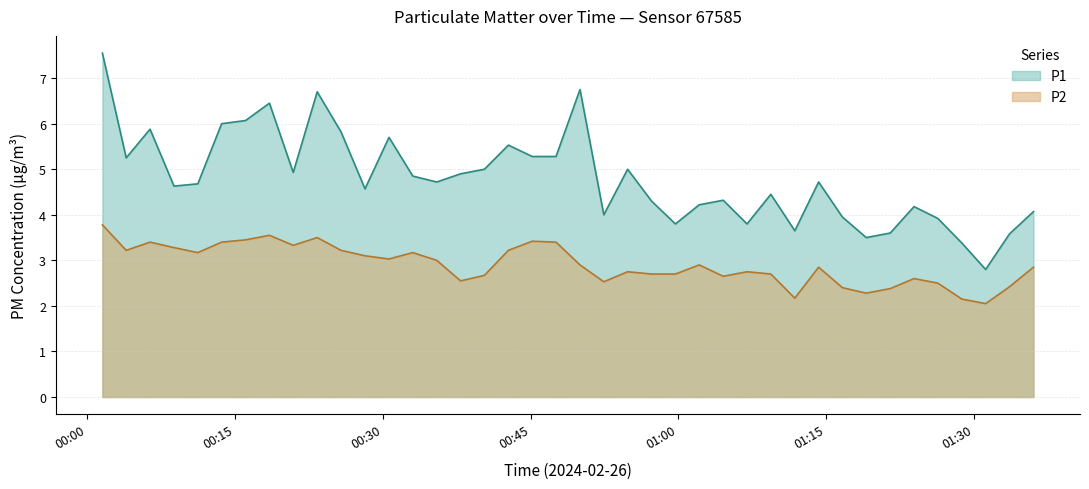

Which has a higher value, 14:00 or 04:00?

14:00